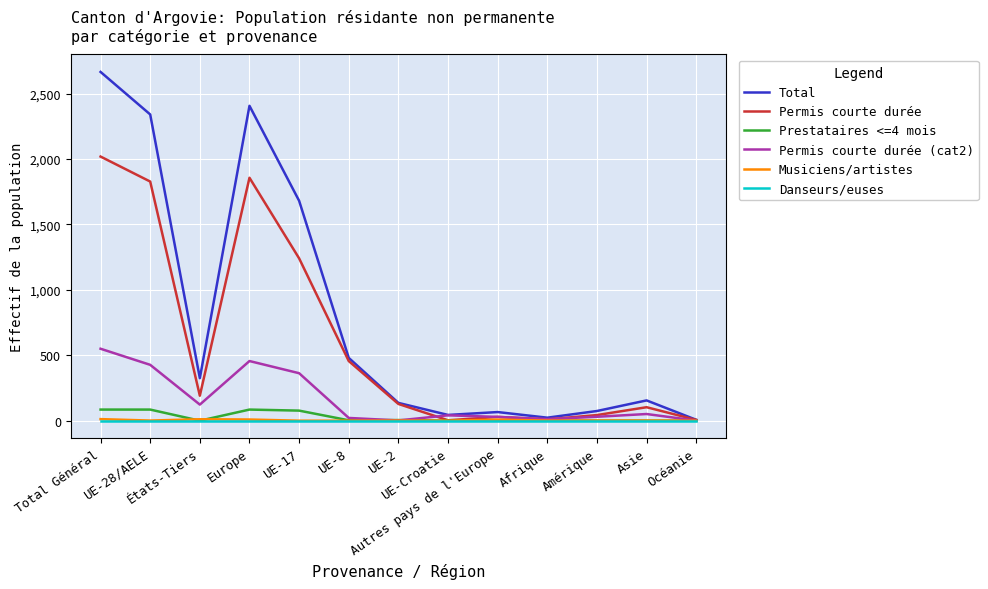

Which category has the highest value in the Permis courte durée series?

Total Général